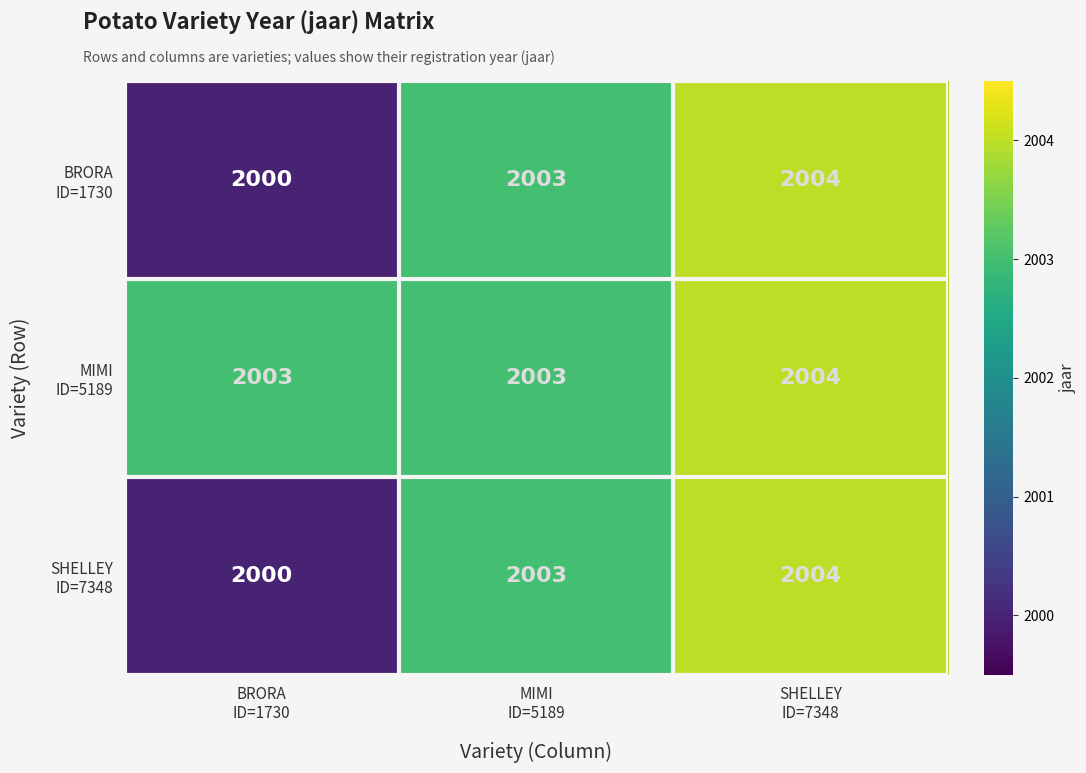

Count the number of categories in the chart.

3